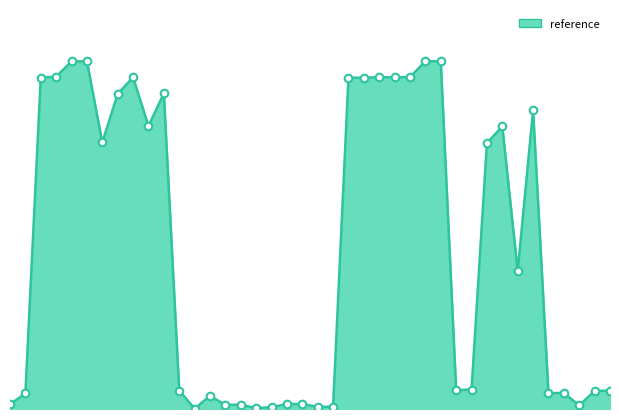

Does the chart have visible grid lines?

No